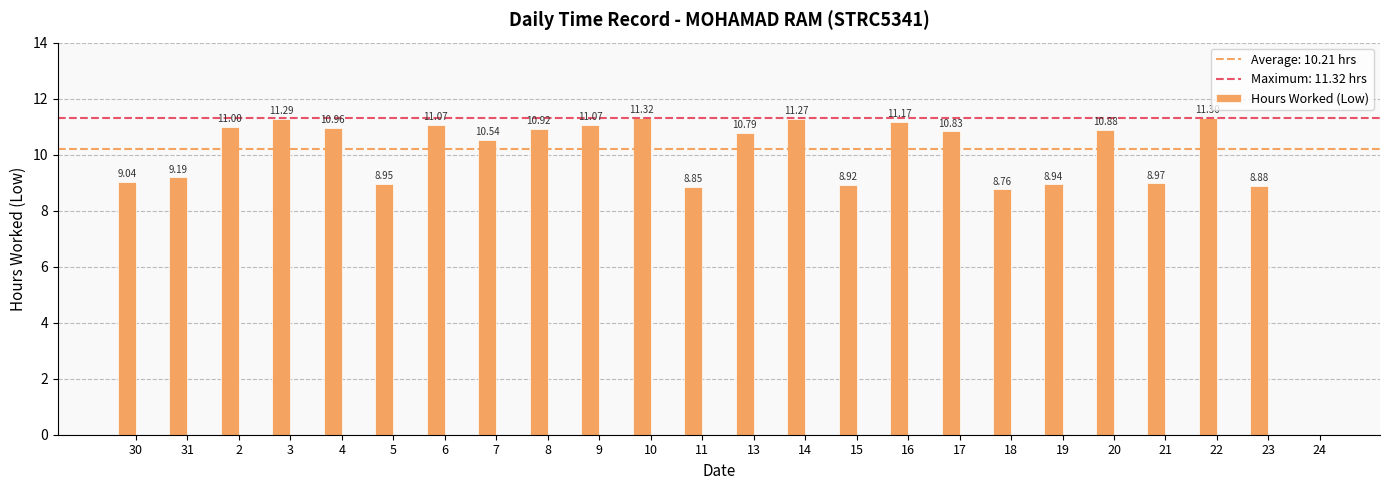

What is the change in value from 14 to 24?

-11.3